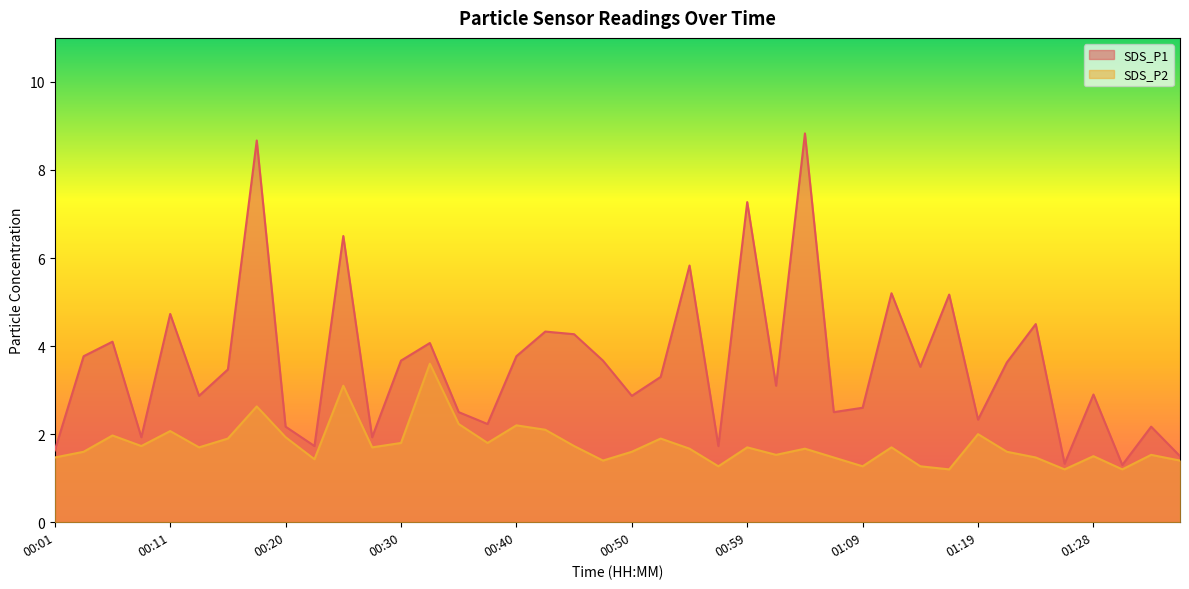

How many interior local peaks does the SDS_P1 series have?

14